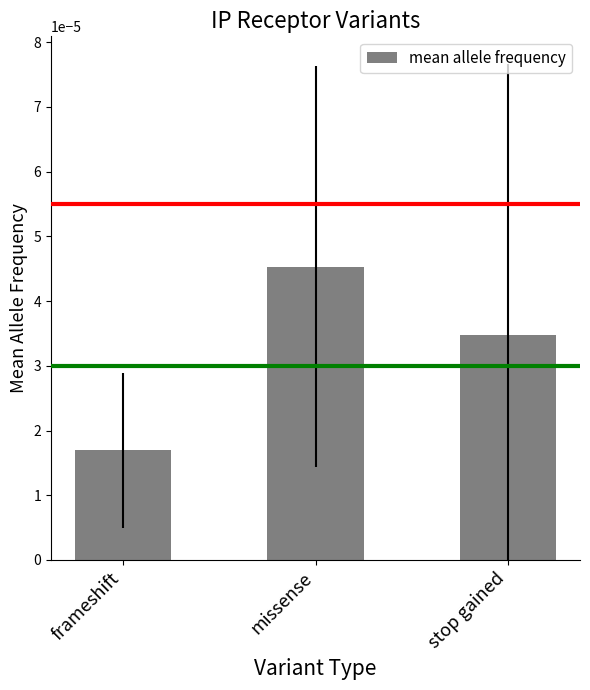

List the labels in order of value, smallest first.

frameshift, stop gained, missense